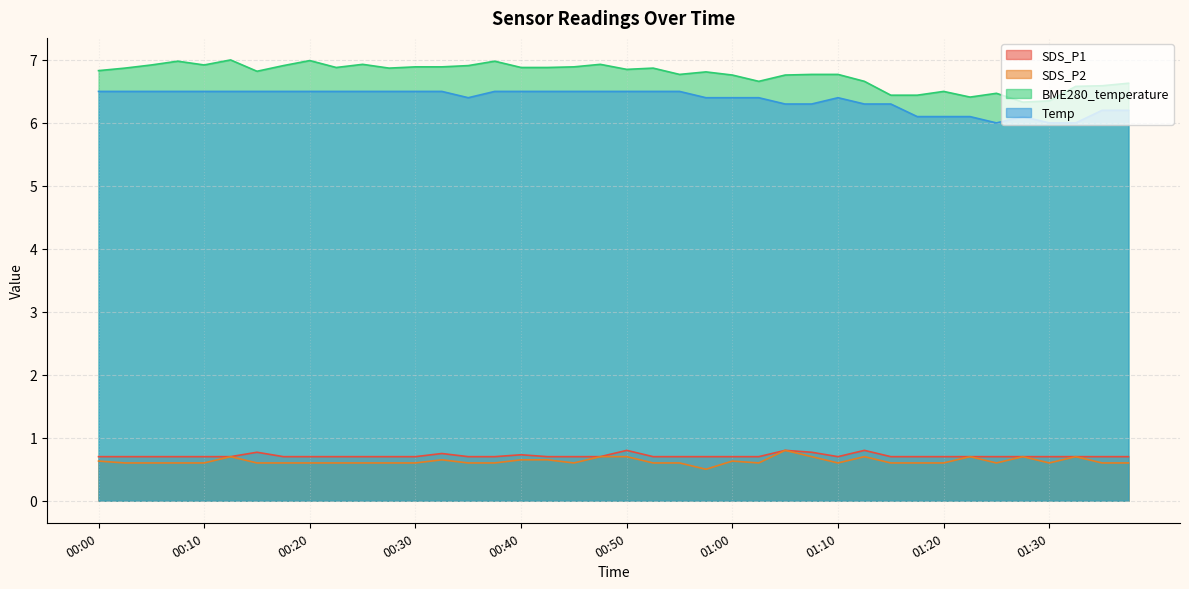

What are all the series names shown in the legend?

SDS_P1, SDS_P2, BME280_temperature, Temp